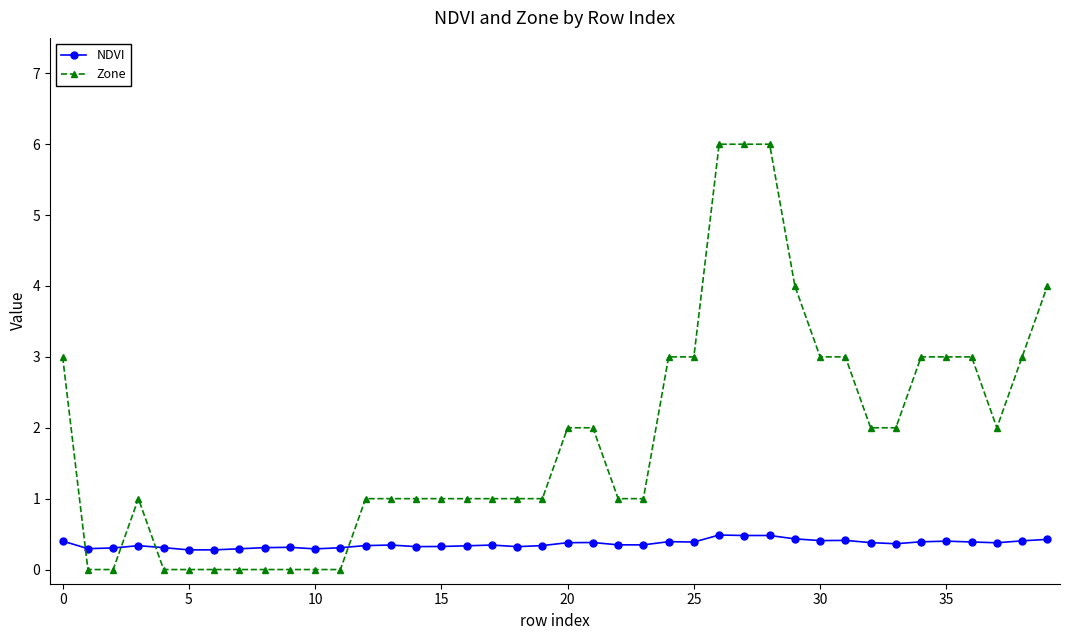

After their last crossing, which series has the higher values: NDVI or Zone?

Zone